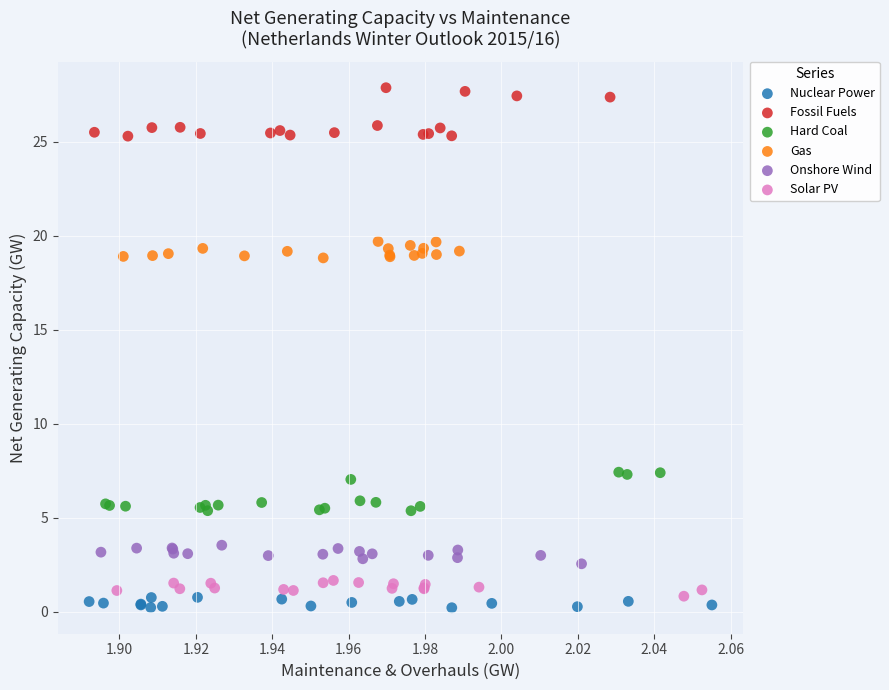

Which series reaches the maximum Y coordinate?

Fossil Fuels